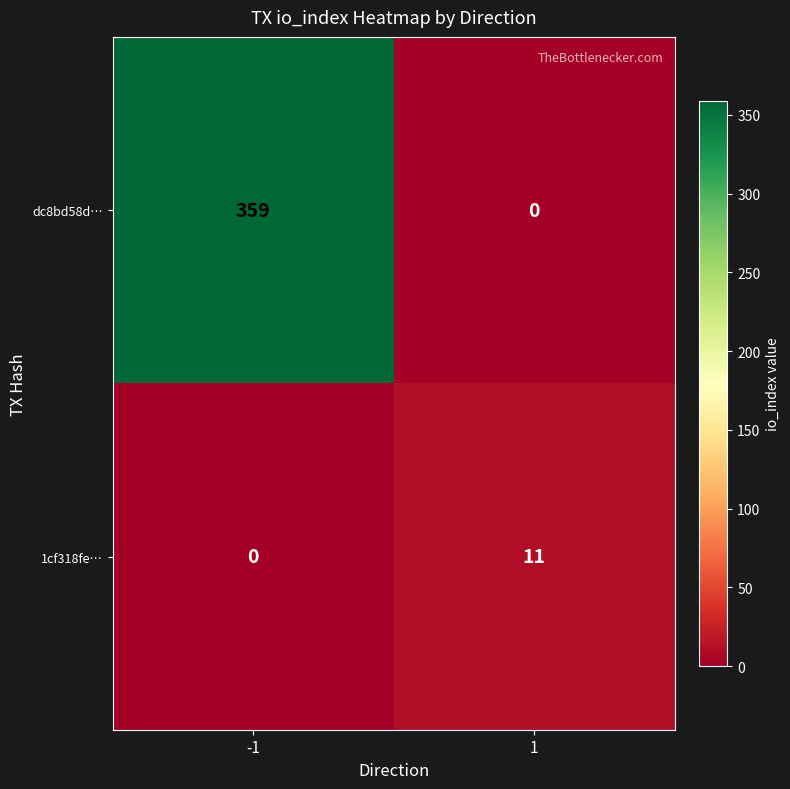

Reading left to right, list all the values displayed in this chart.

dc8bd58d…: -1=359	1=0
1cf318fe…: -1=0	1=11